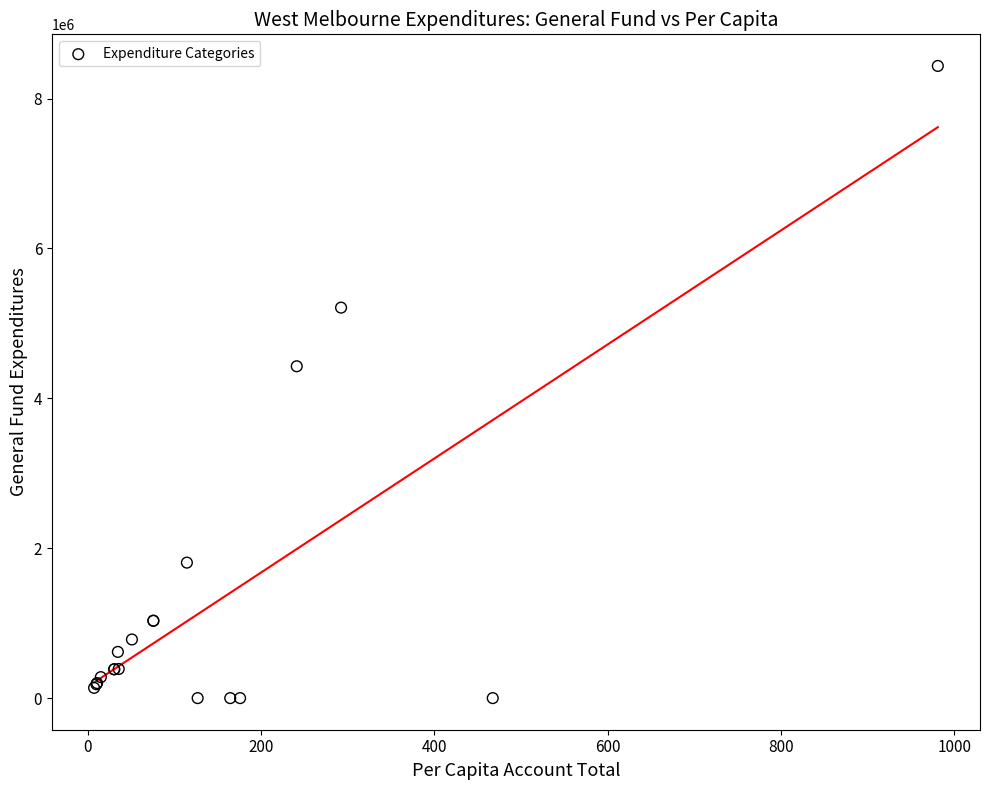

What Y value in the scatter plot is closest to 4218050?

4428388